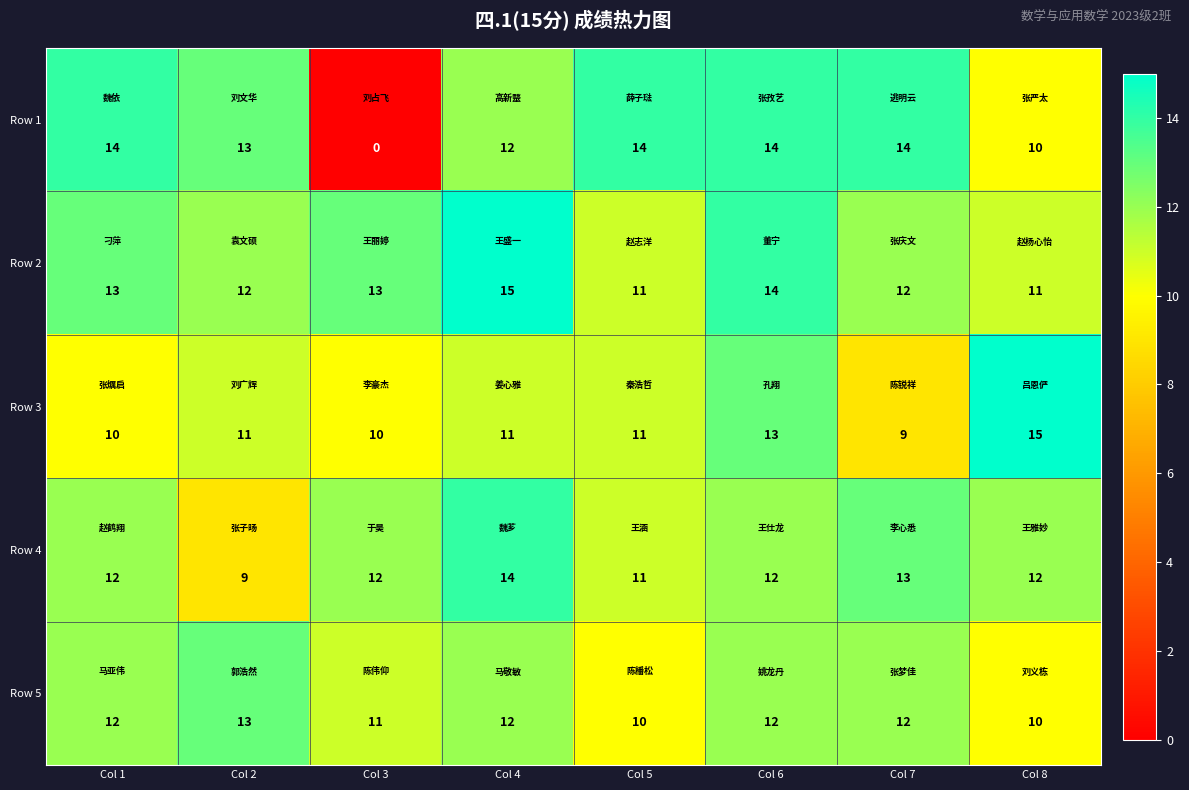

Which series has the largest range (max minus min)?

Row 1